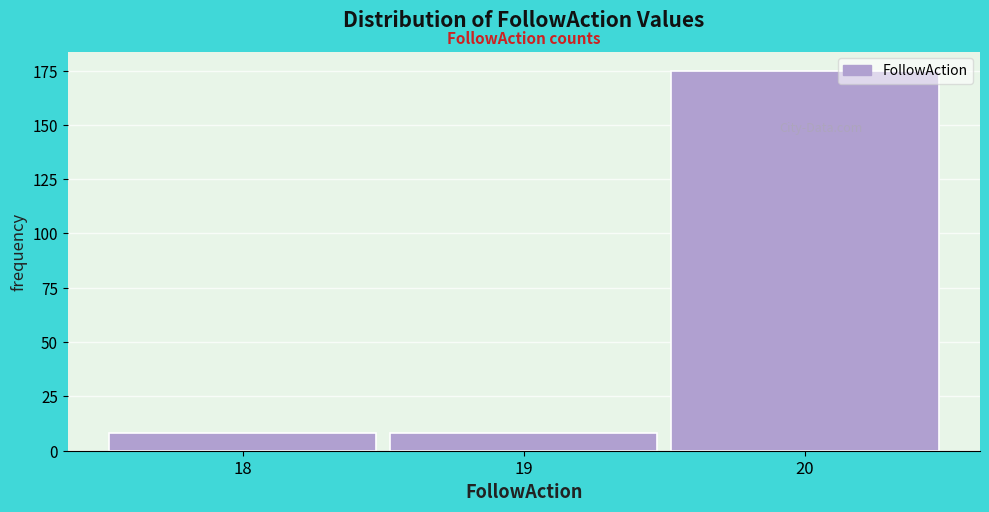

Reading right to left, what are all the values shown in this chart?

20=175	19=8	18=8